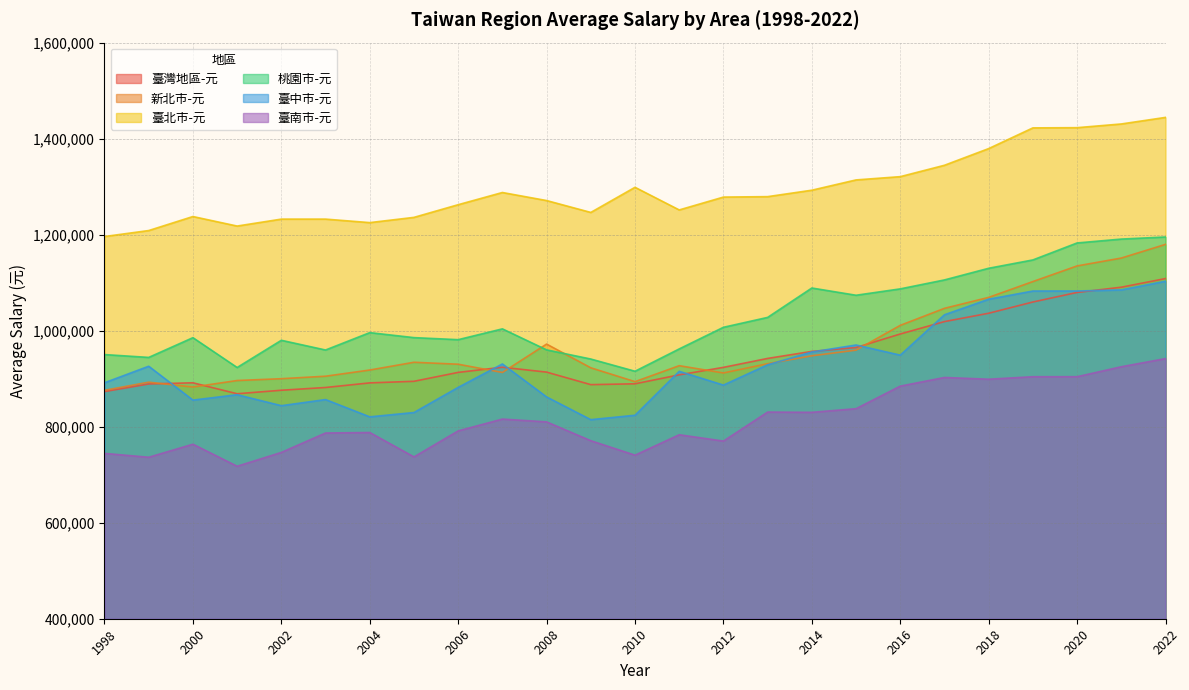

The value of 新北市-元 at 2017 is 1783570. True or false?

False